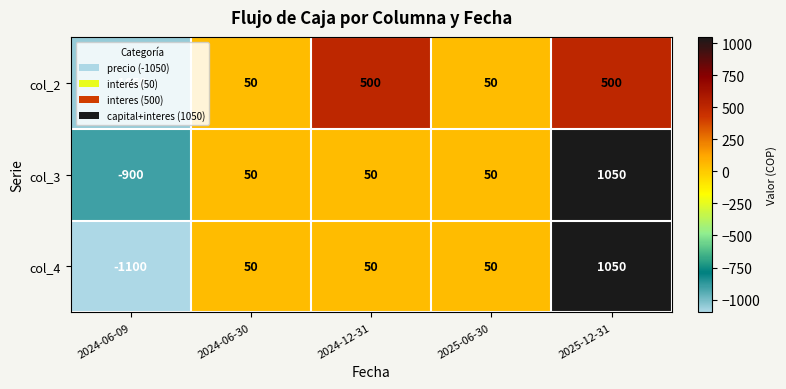

At which category is the sum across all series the highest?

2025-12-31